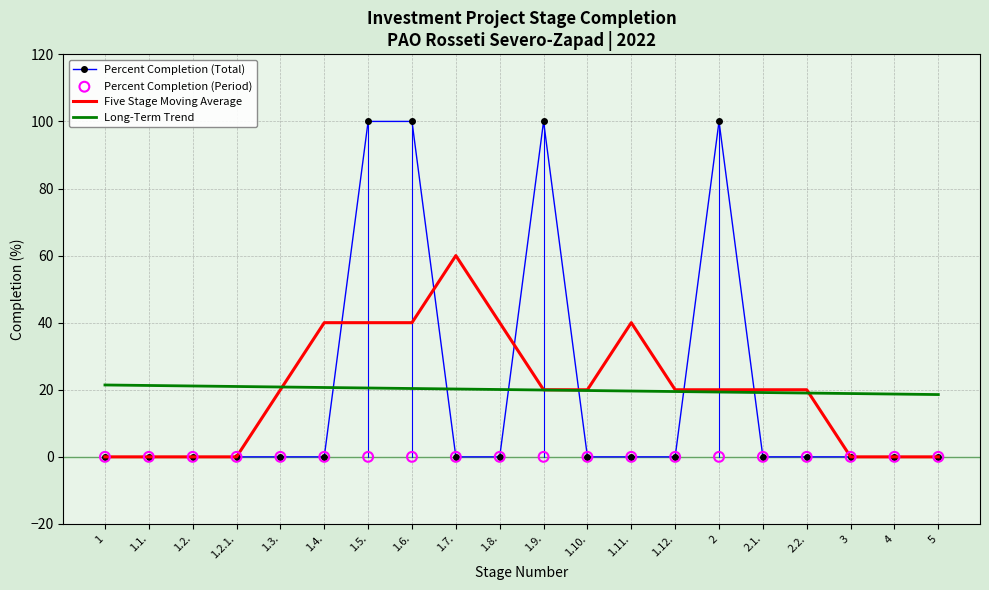

What are all the series names shown in the legend?

Percent Completion (Total), Five Stage Moving Average, Long-Term Trend, Percent Completion (Period)